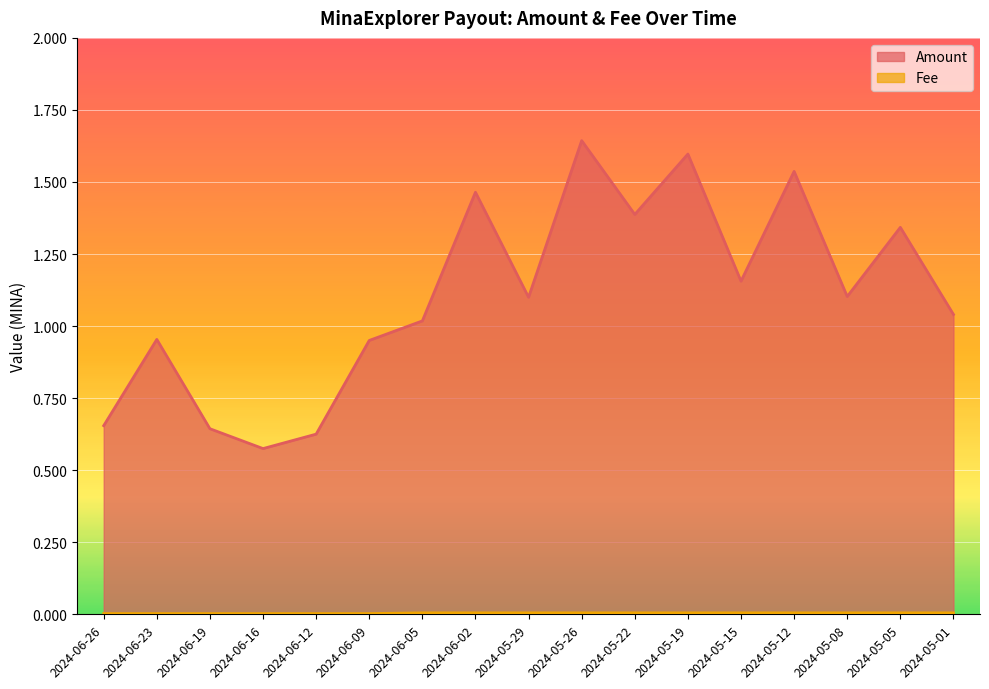

What is the sum of all Fee values?

0.1